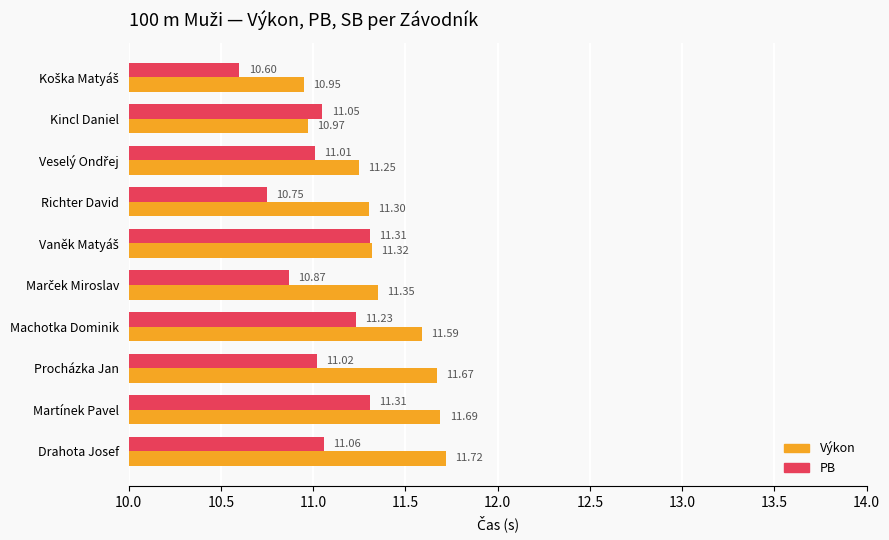

Which label corresponds to the largest value in the chart?

Drahota Josef